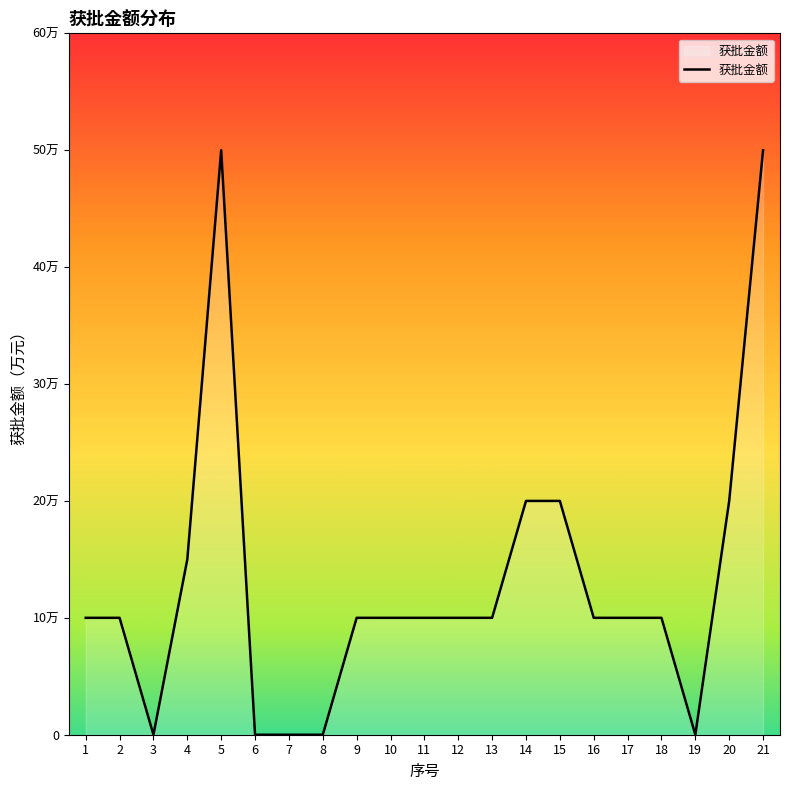

Reading left to right, transcribe all the data shown in this chart.

1=10	2=10	3=0	4=15	5=50	6=0	7=0	8=0	9=10	10=10	11=10	12=10	13=10	14=20	15=20	16=10	17=10	18=10	19=0	20=20	21=50